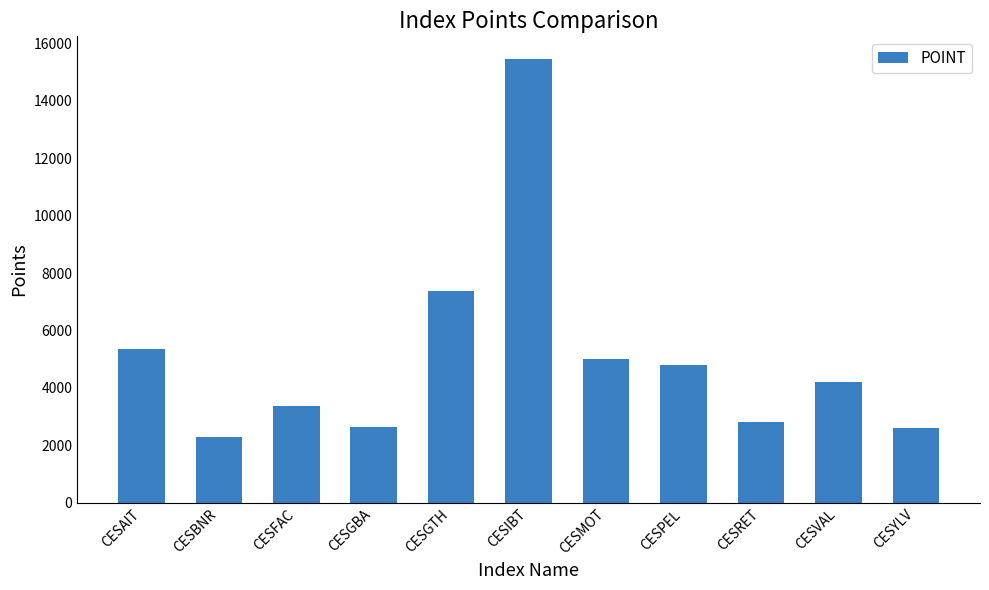

Which has a higher value, CESGTH or CESAIT?

CESGTH